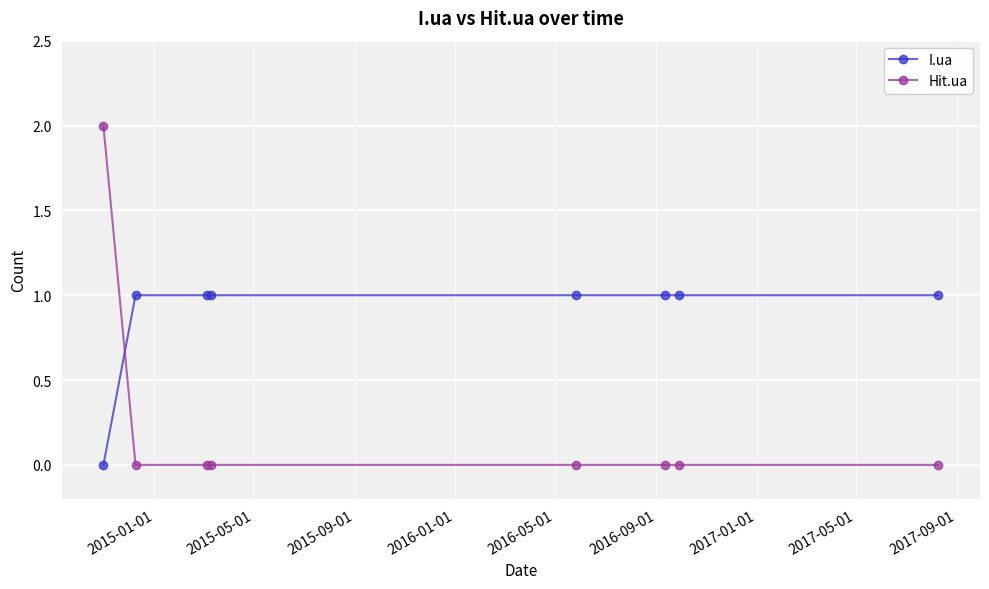

List the series in order of their peak value, highest first.

Hit.ua, I.ua